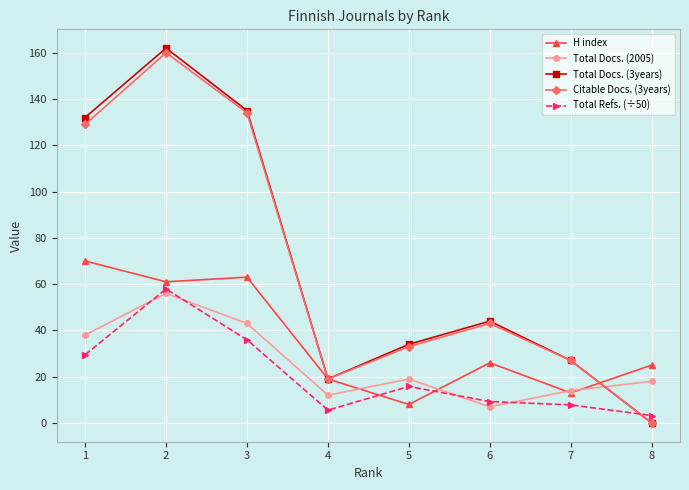

Which series has the widest spread of values?

Total Docs. (3years)